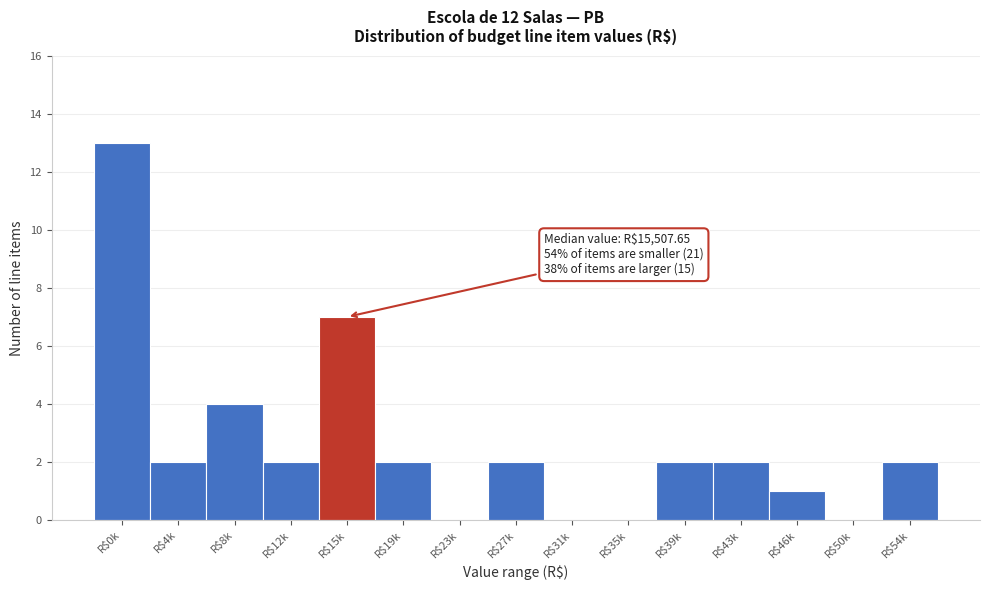

What is the sum of all values?

39